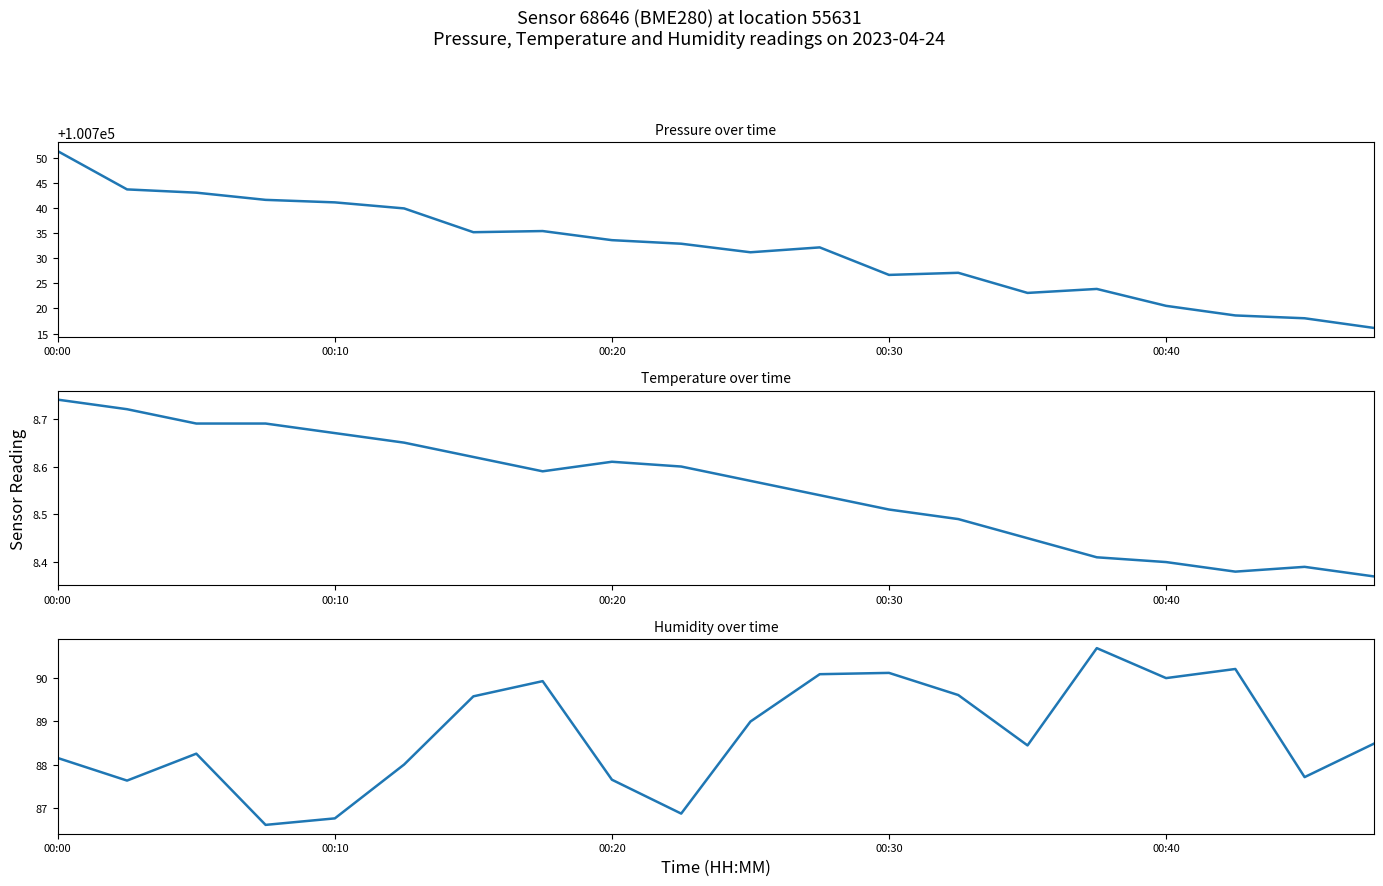

What is the total value across all series at 00:40?

100818.9